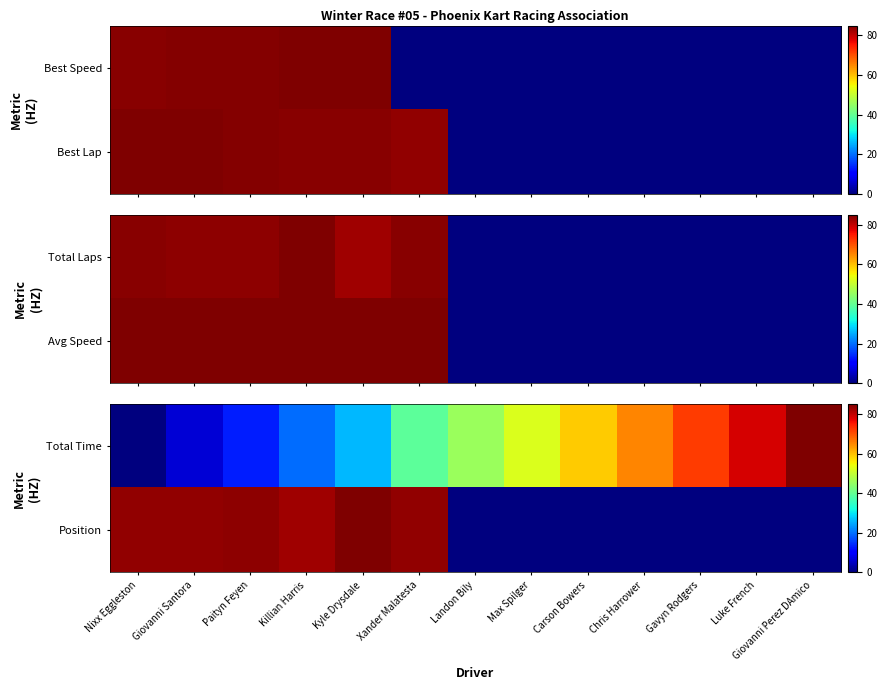

At how many categories does at least one series exceed 20?

13